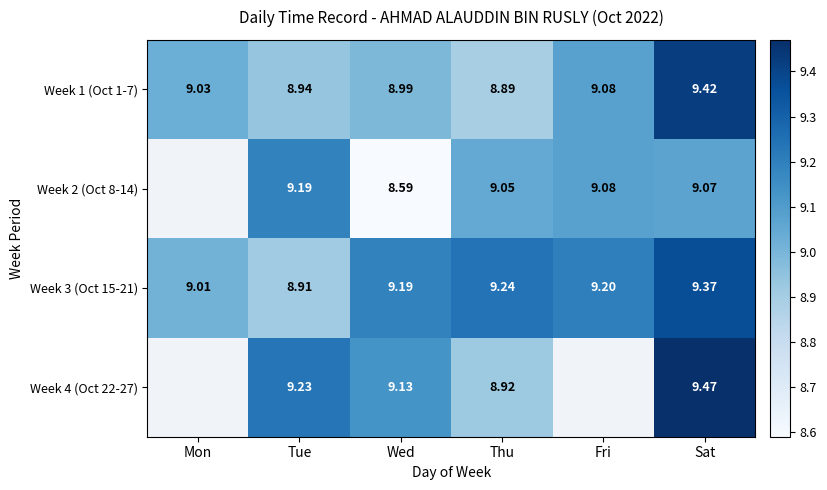

What is the difference between the highest and lowest values at Thu?

0.3